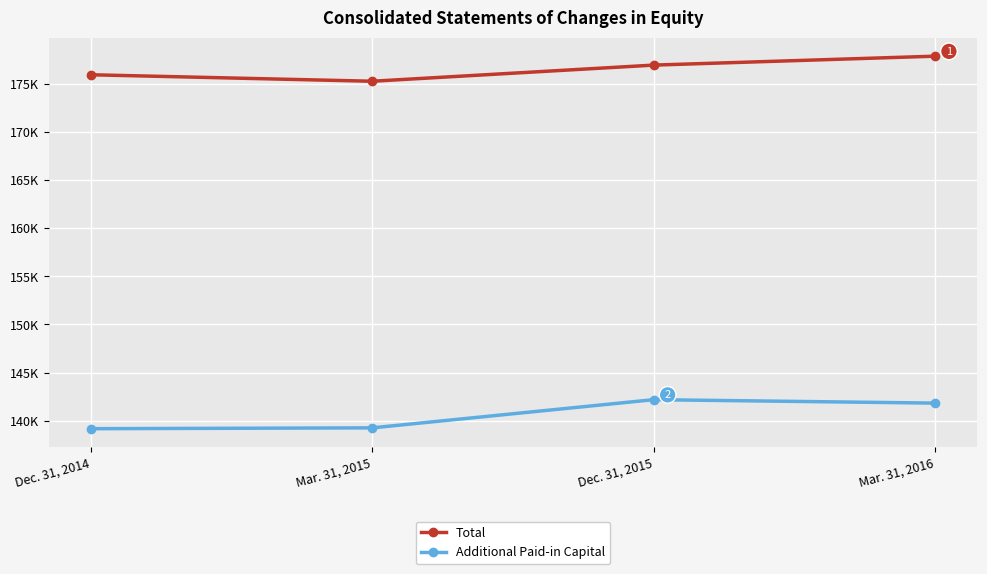

Where does the Additional Paid-in Capital series first go above 141833?

Dec. 31, 2015